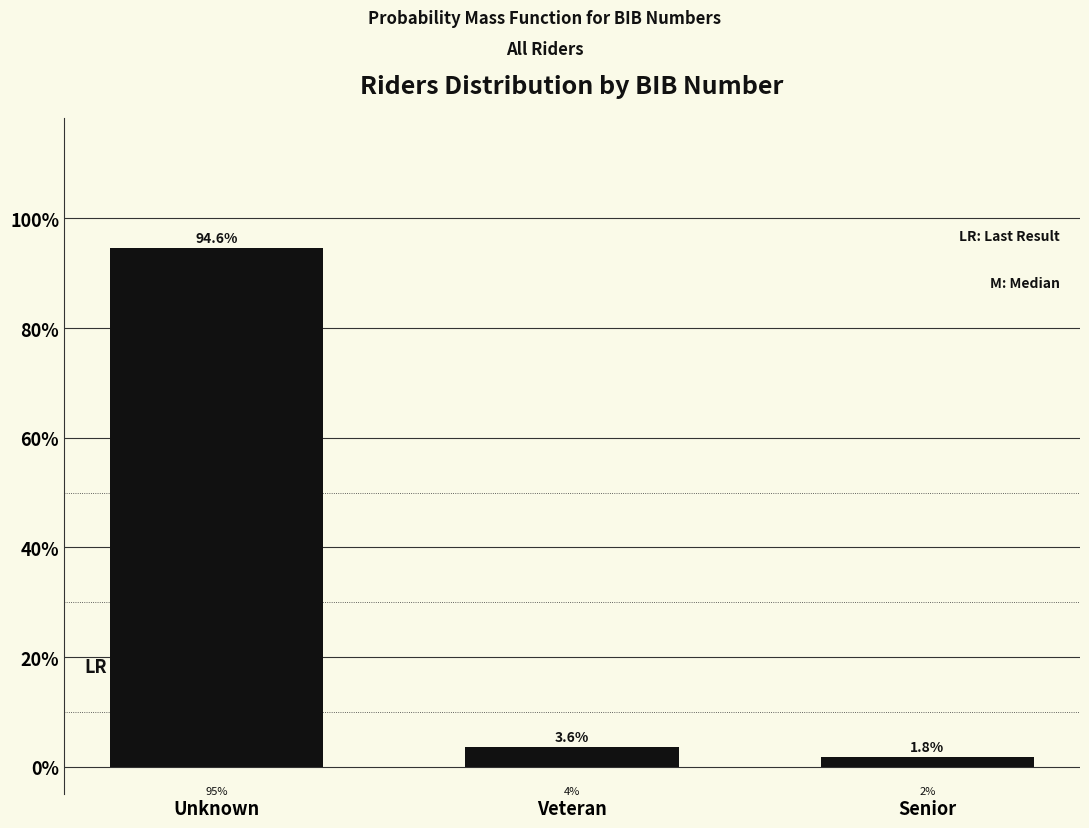

Reading left to right, transcribe all the data shown in this chart.

94.6	3.6	1.8